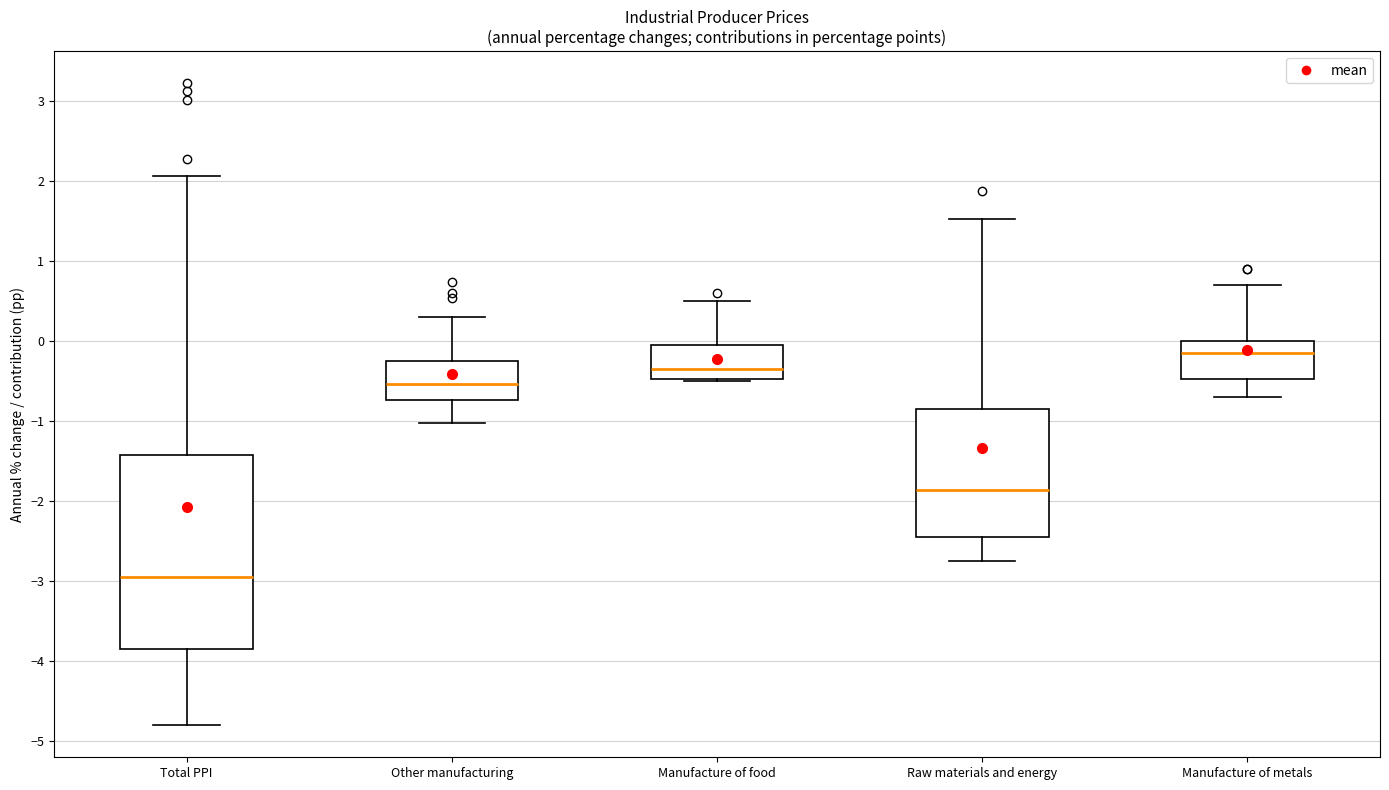

Which box has the highest median line?

Manufacture of metals